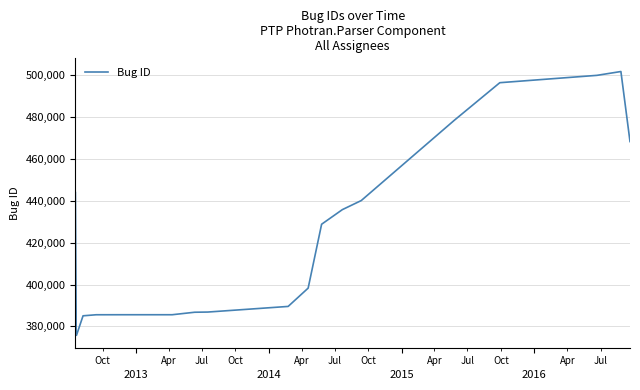

What is the label of the 16th point from the right?

2016